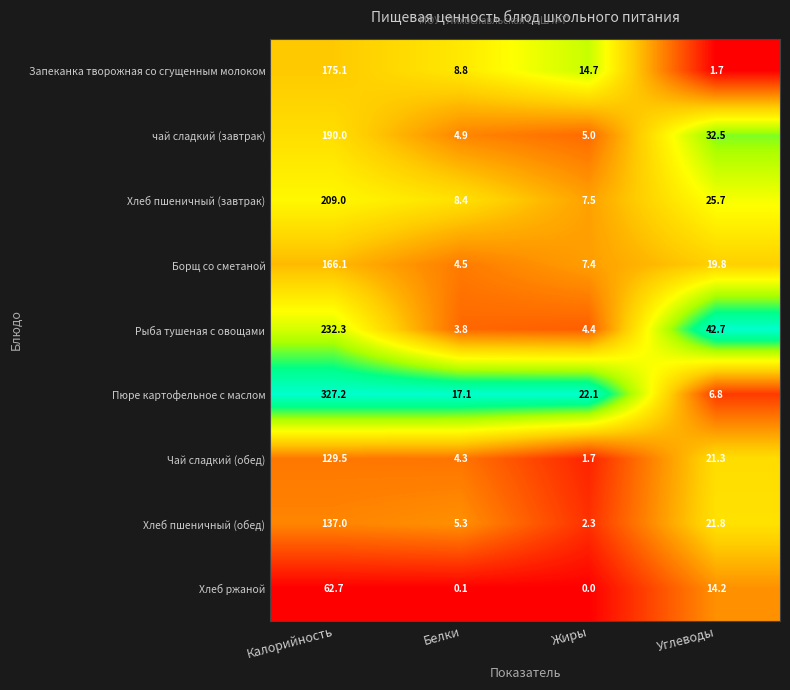

Between Калорийность and Углеводы, which series saw the biggest shift?

Пюре картофельное с маслом